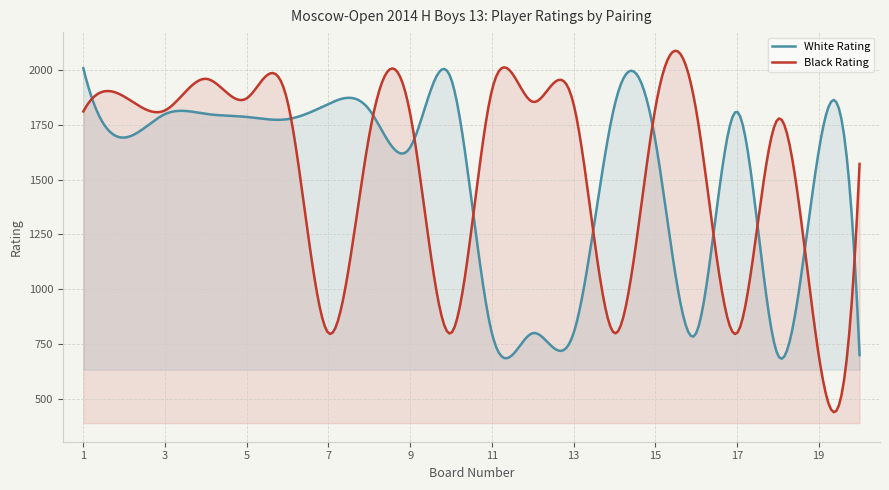

True or false: Black Rating has a value of 1801 at 9.

True